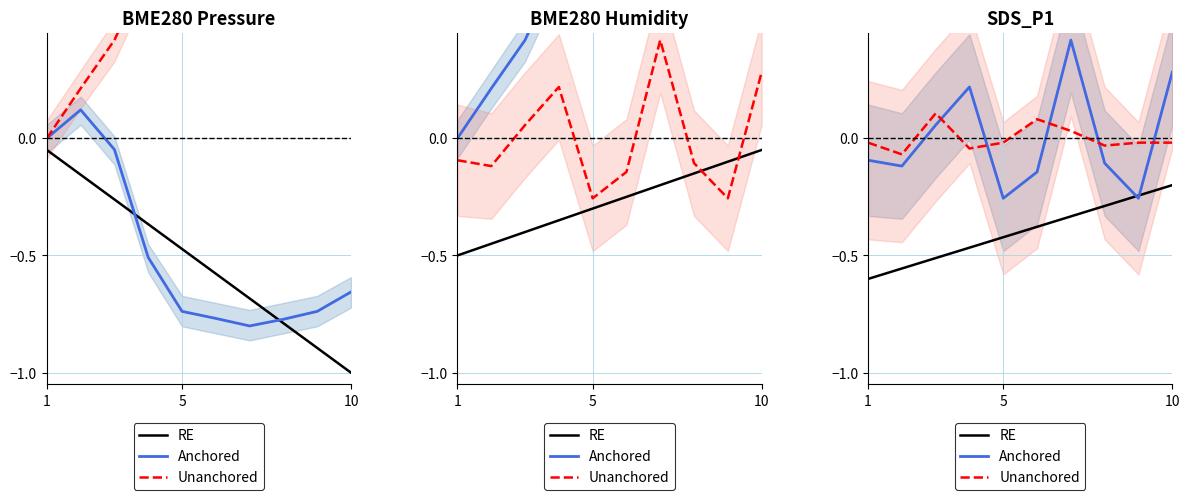

At which category does Anchored reach its first local valley?

5